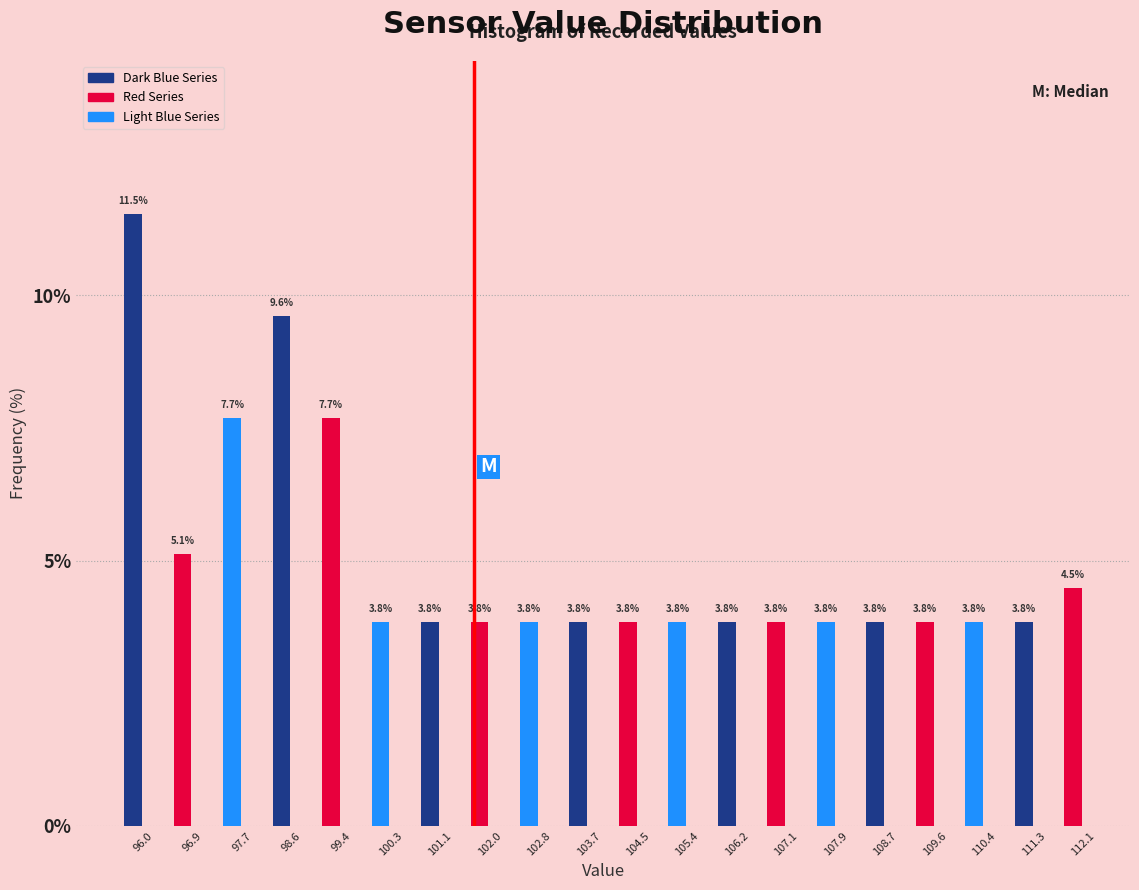

Reading right to left, list all the values displayed in this chart.

112.1=4.5	111.3=3.8	110.4=3.8	109.6=3.8	108.7=3.8	107.9=3.8	107.1=3.8	106.2=3.8	105.4=3.8	104.5=3.8	103.7=3.8	102.8=3.8	102.0=3.8	101.1=3.8	100.3=3.8	99.4=7.7	98.6=9.6	97.7=7.7	96.9=5.1	96.0=11.5